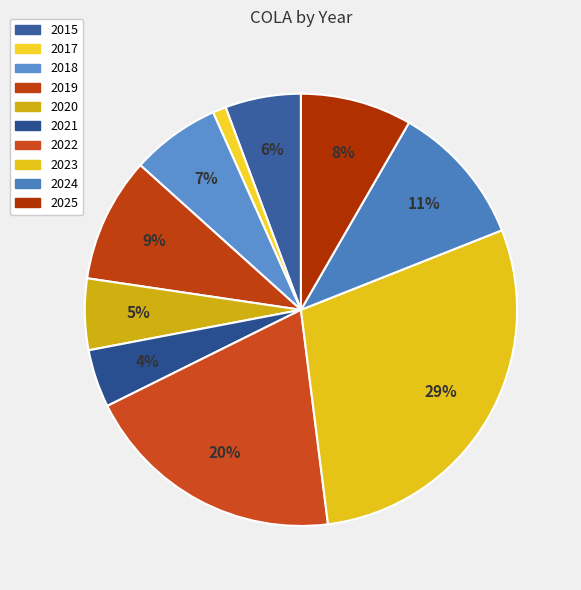

How many segments does this pie chart have?

10